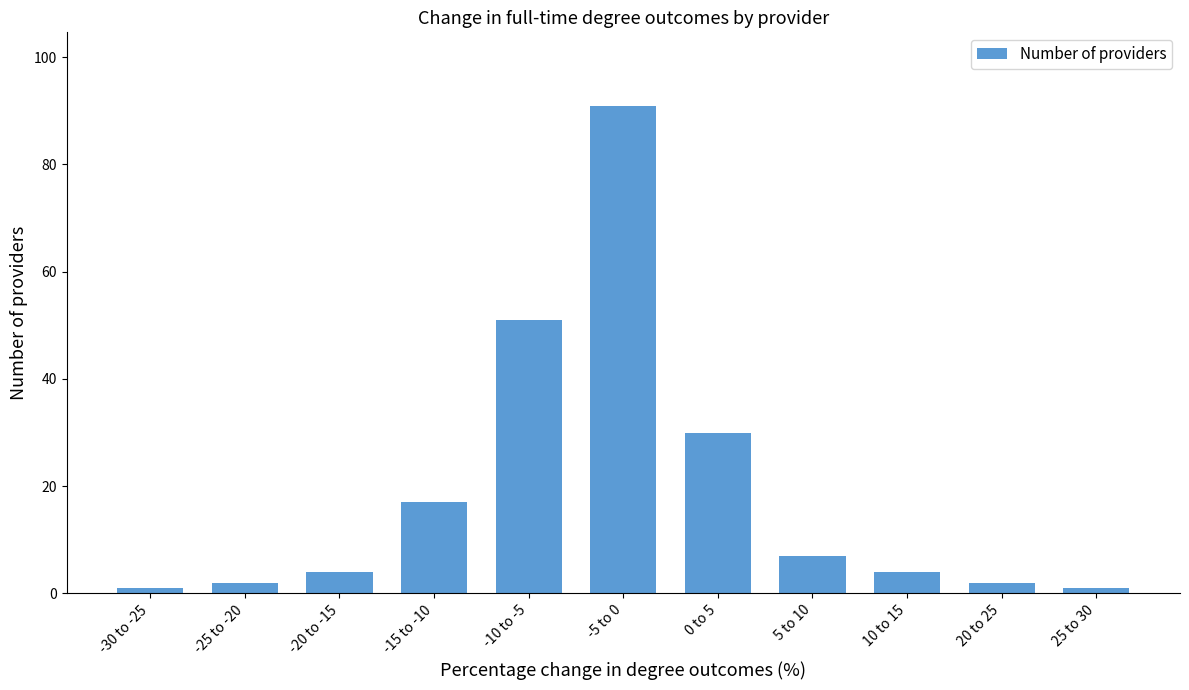

What is the label of the 3rd bar from the left?

-20 to -15